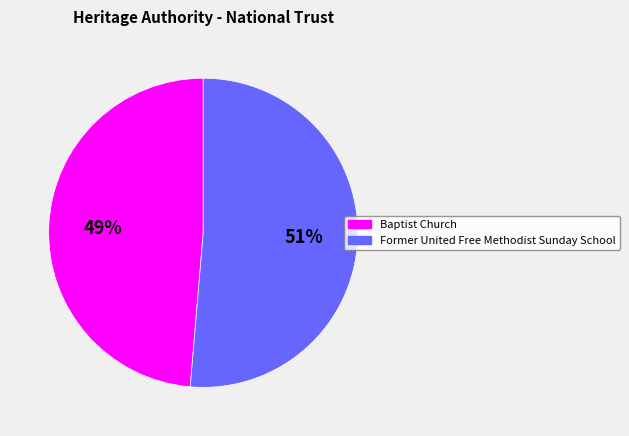

Do Former United Free Methodist Sunday School and Baptist Church together represent more than half of the pie?

Yes